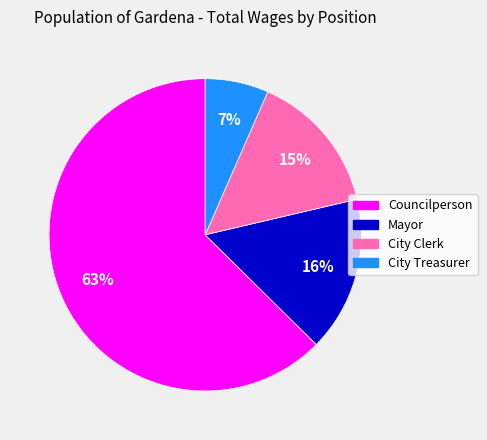

To the nearest percent, what is the difference between the Councilperson and City Clerk slice percentages?

48%